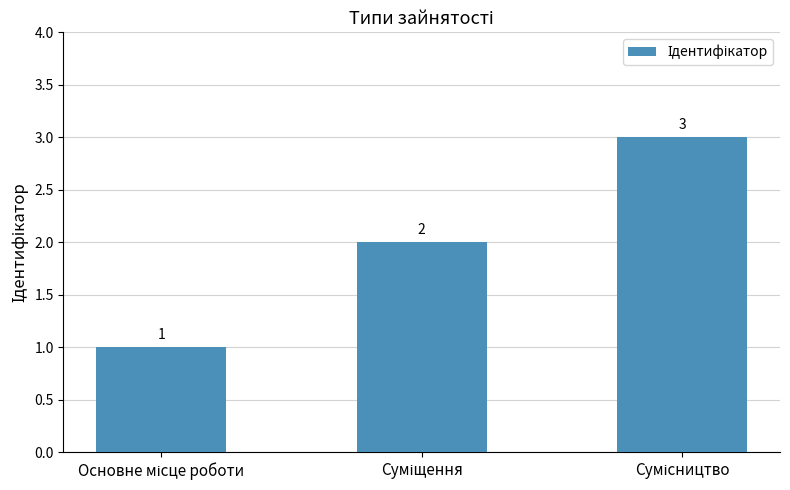

What is the value of the 2nd bar from the left?

2